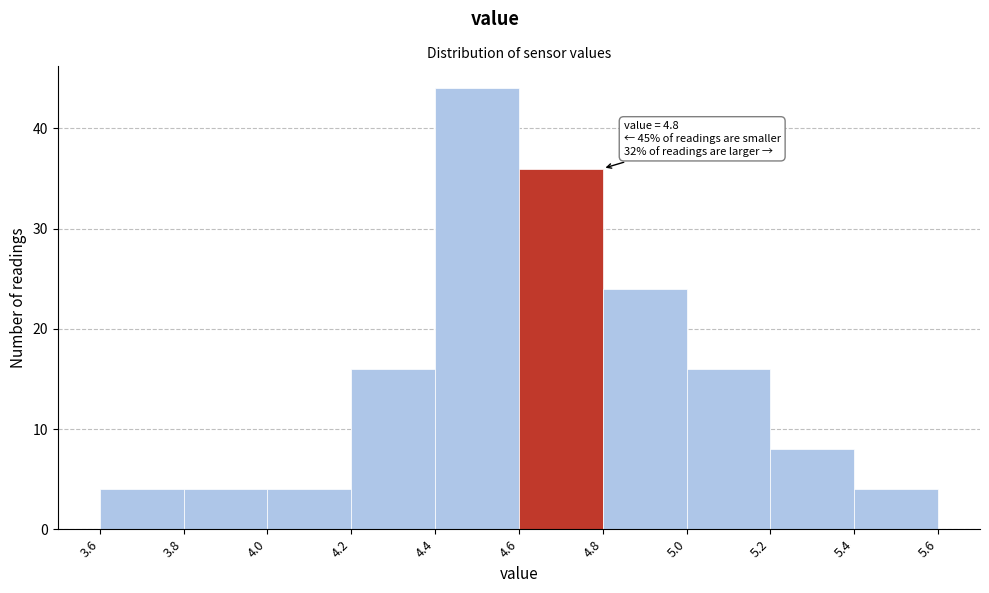

Which range on the x-axis has the tallest bar?

4.4 to 4.6